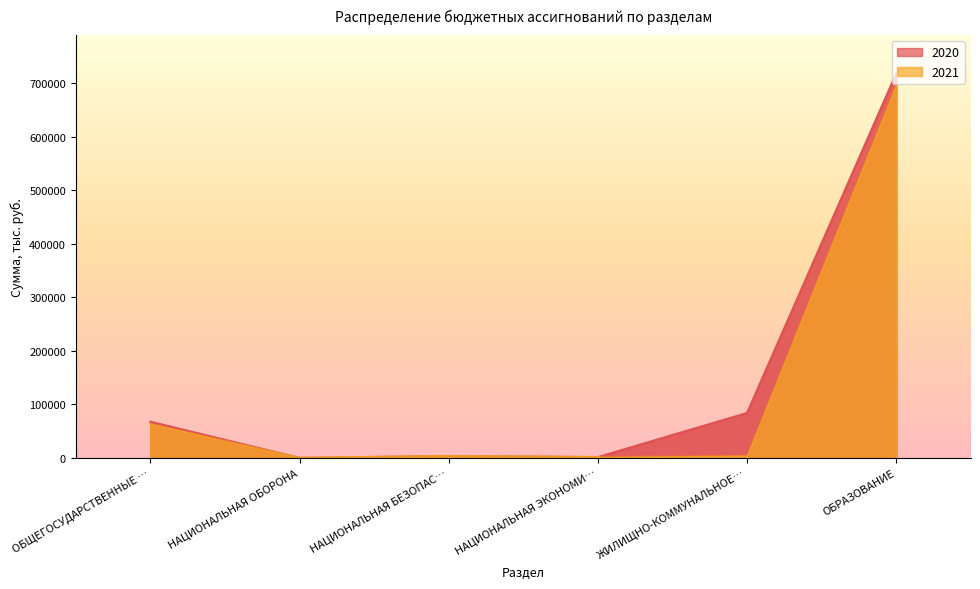

How many times do 2021 and 2020 cross each other?

4